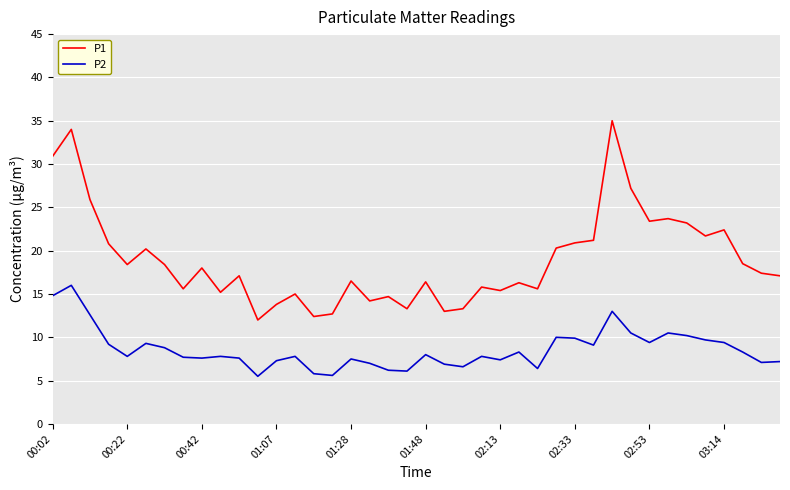

What is the difference between the maximum and minimum values in the P2 series?

10.5